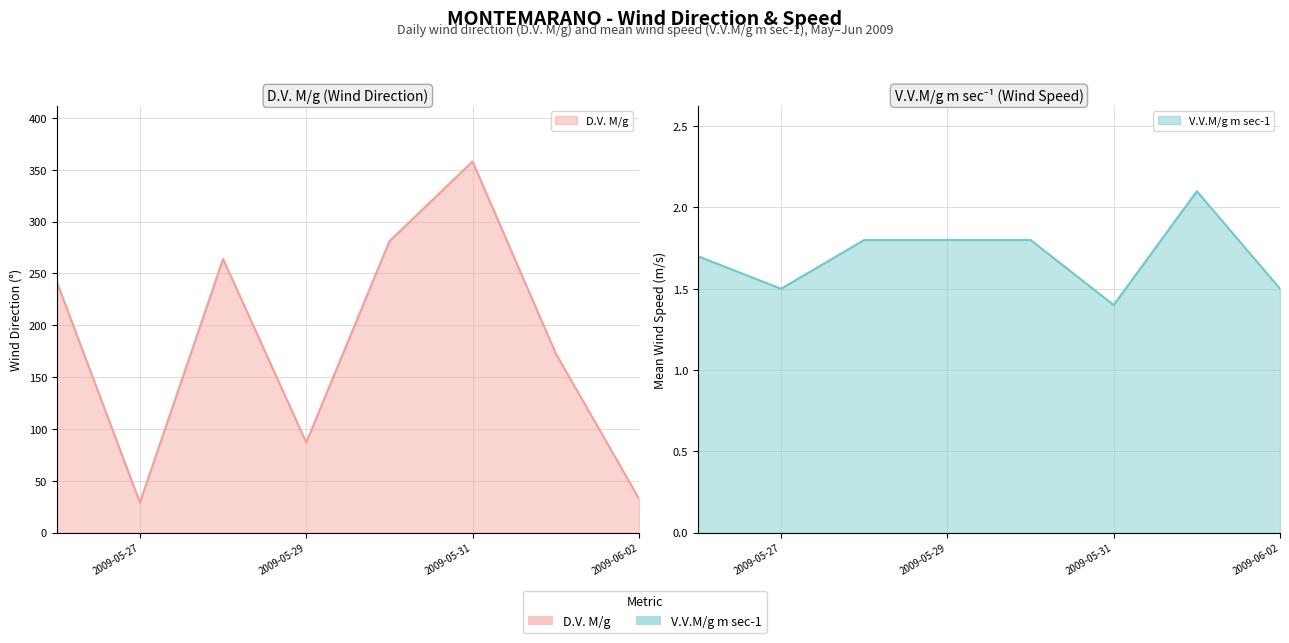

Is it true that D.V. M/g equals 281.0 at 2009-05-30?

True